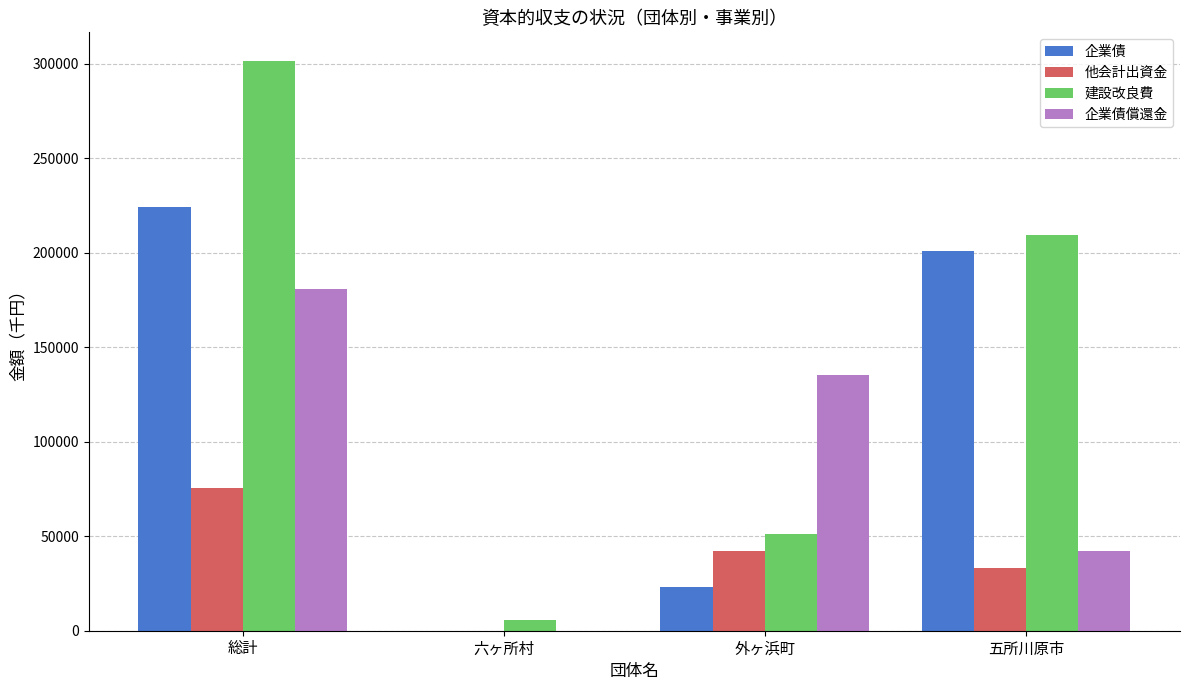

The value of 建設改良費 at 五所川原市 is 75628. True or false?

False